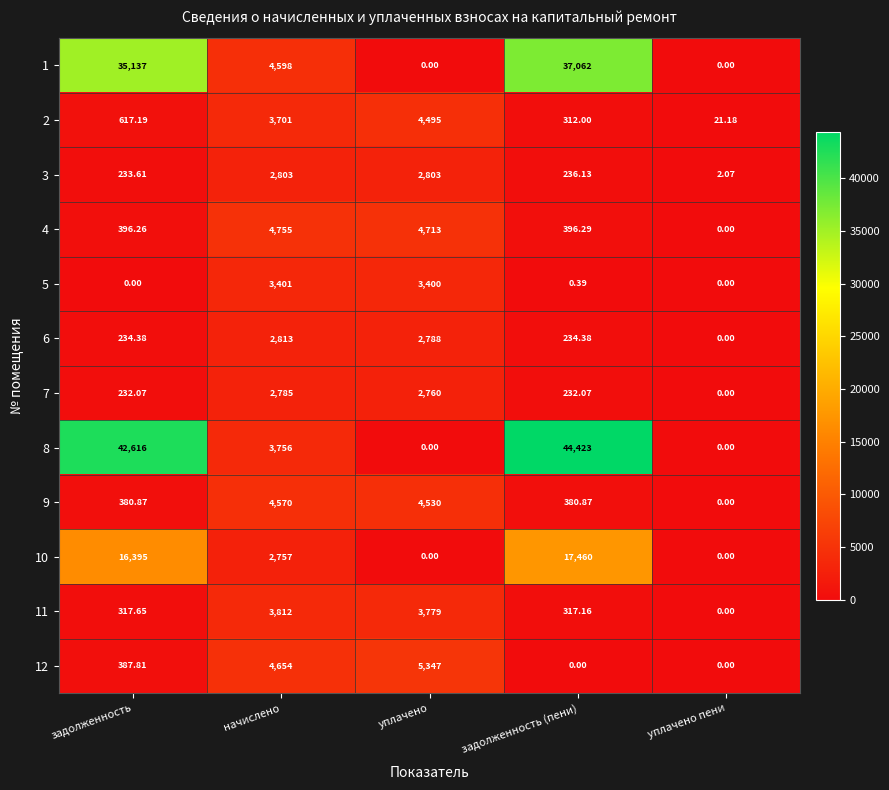

List the labels in order of 11 value, smallest first.

уплачено пени, задолженность (пени), задолженность, уплачено, начислено